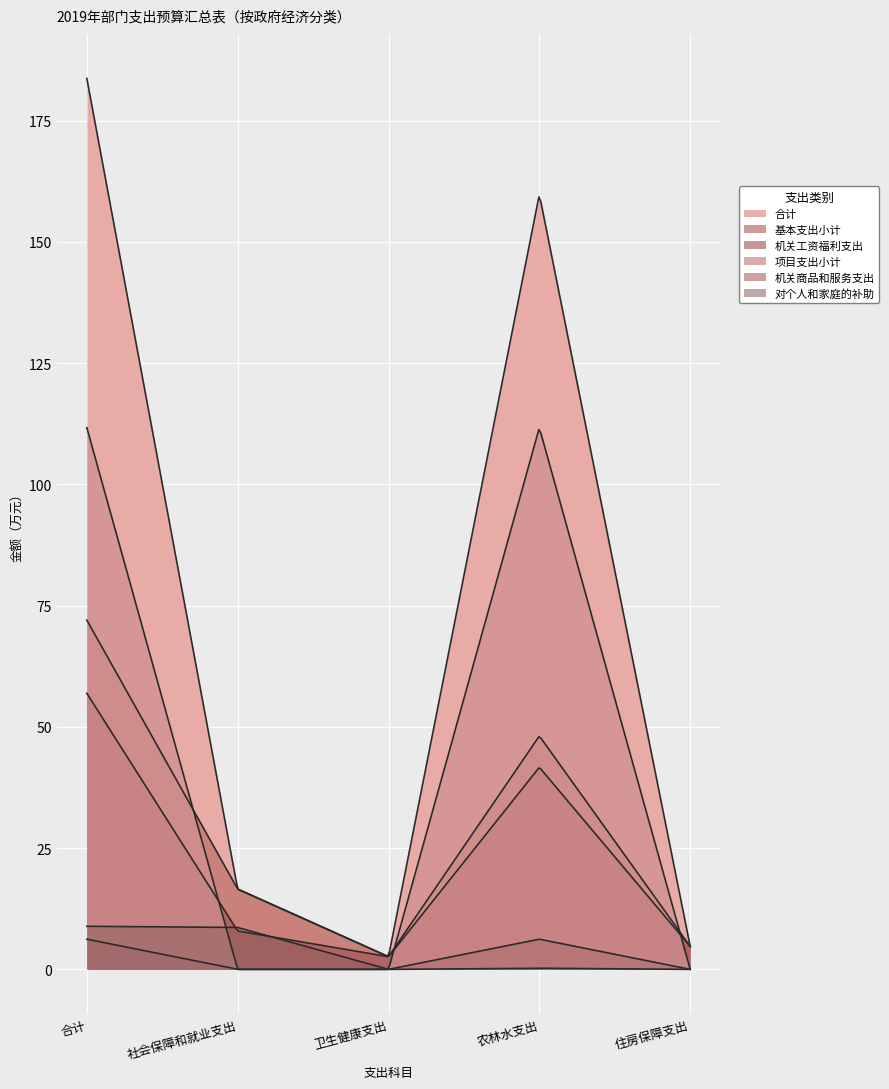

List the series in order of their peak value, lowest first.

机关商品和服务支出, 对个人和家庭的补助, 机关工资福利支出, 基本支出小计, 项目支出小计, 合计